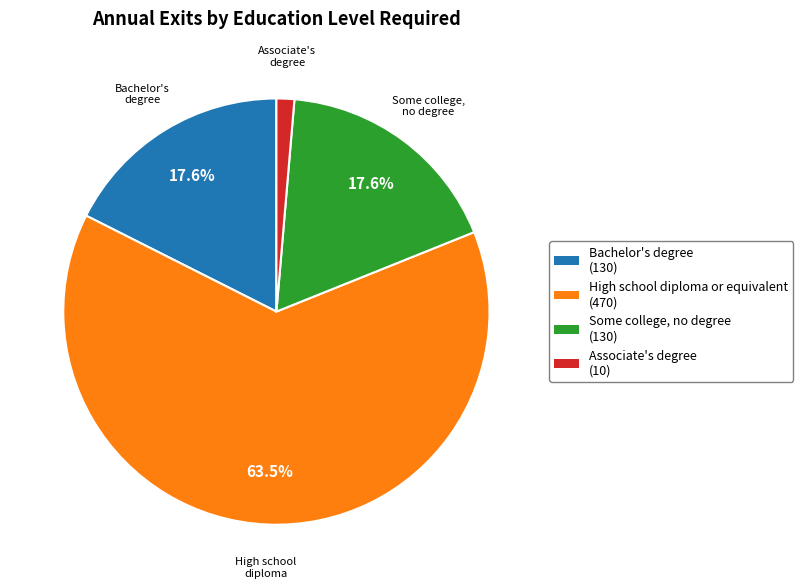

Do Associate's degree (10) and High school diploma or equivalent (470) together represent more than half of the pie?

Yes